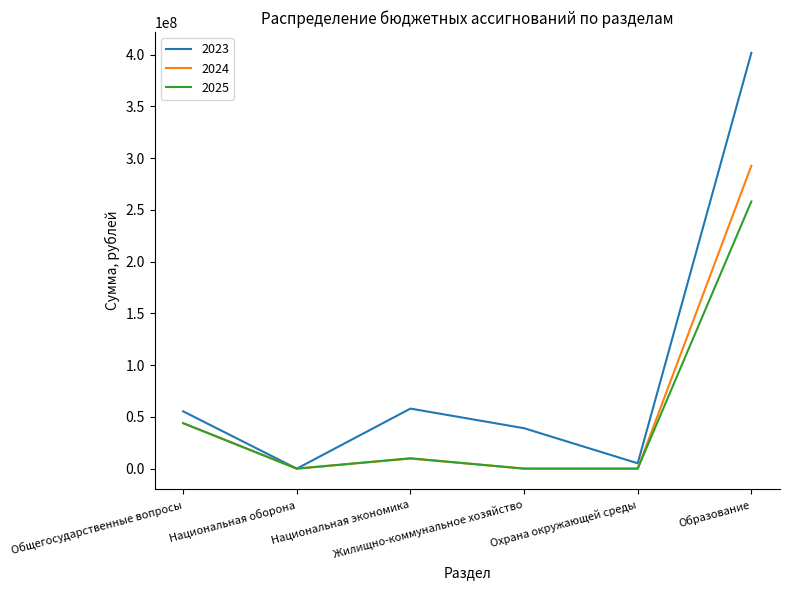

Which series has the largest range (max minus min)?

2023